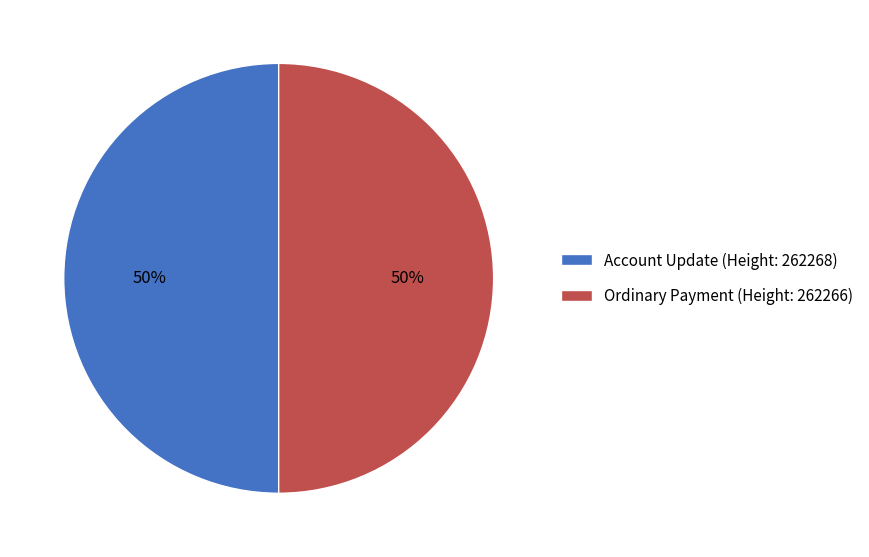

To the nearest percent, what percentage of the pie is Ordinary Payment (Height: 262266)?

50%